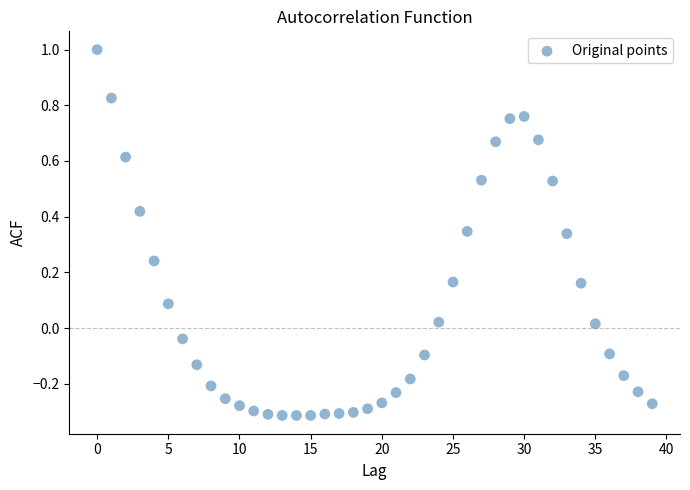

What is the range of Y values (max minus min)?

1.3